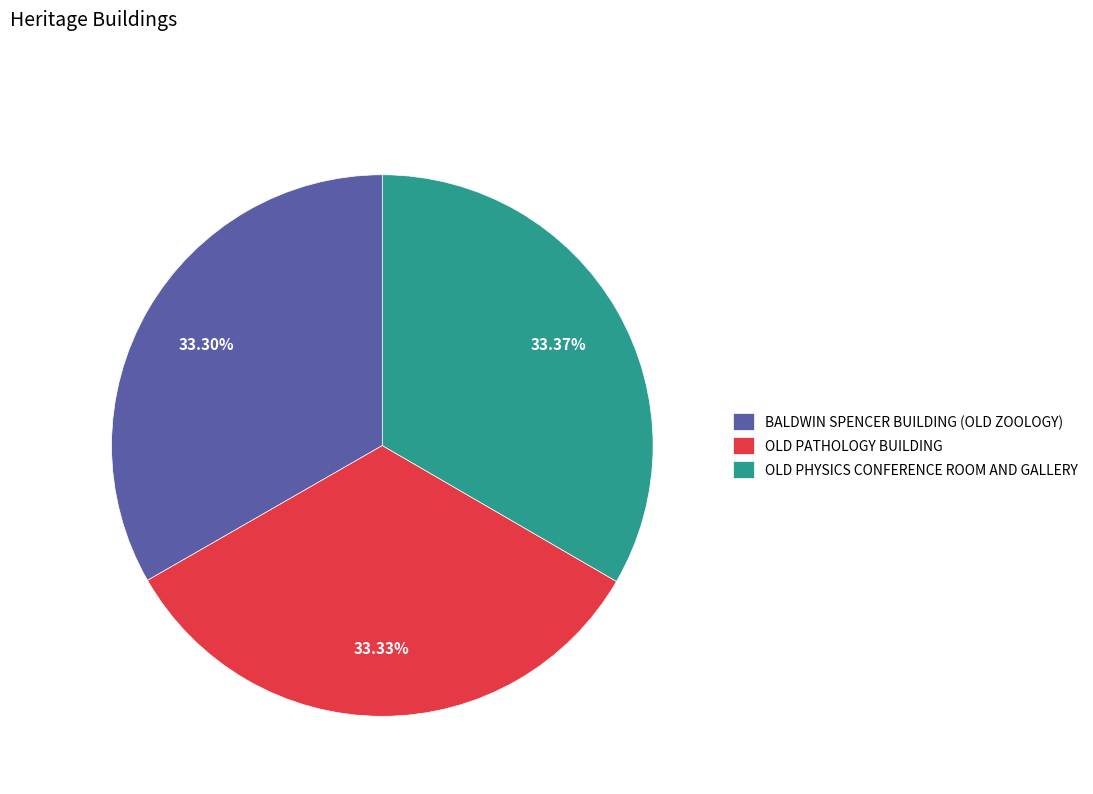

What percentage is the BALDWIN SPENCER BUILDING (OLD ZOOLOGY) slice, to the nearest percent?

33%